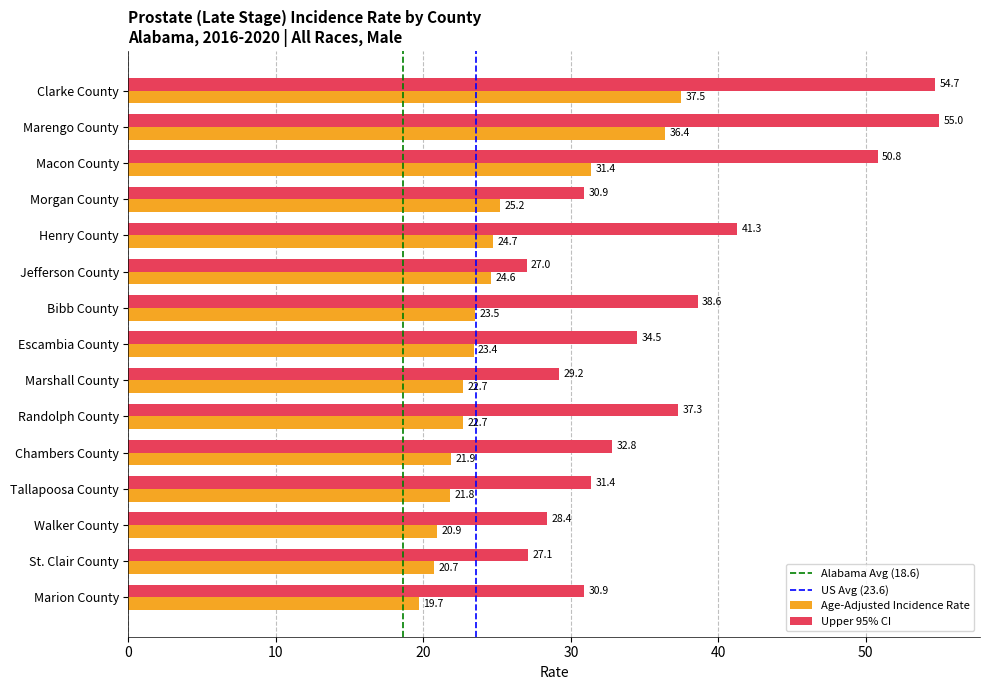

What is the sum of the Age-Adjusted Incidence Rate values at Bibb County and Tallapoosa County?

45.3